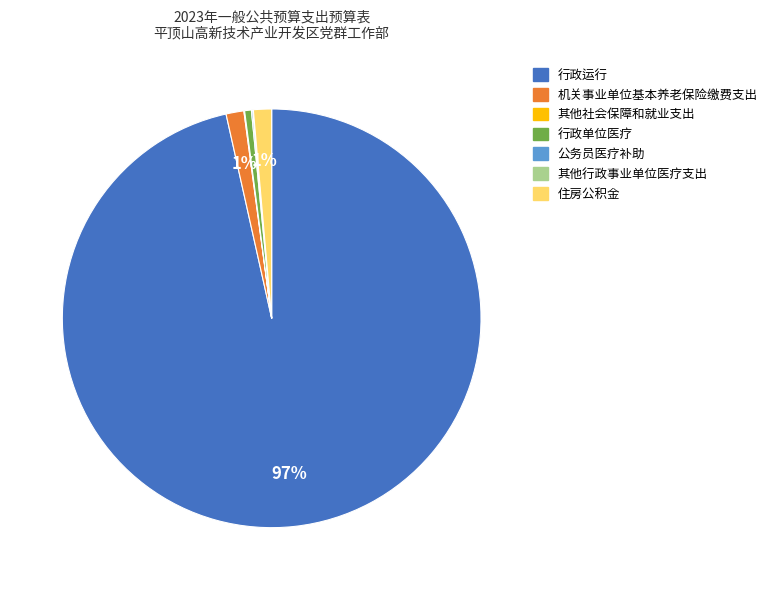

Which has a higher value, 住房公积金 or 行政运行?

行政运行